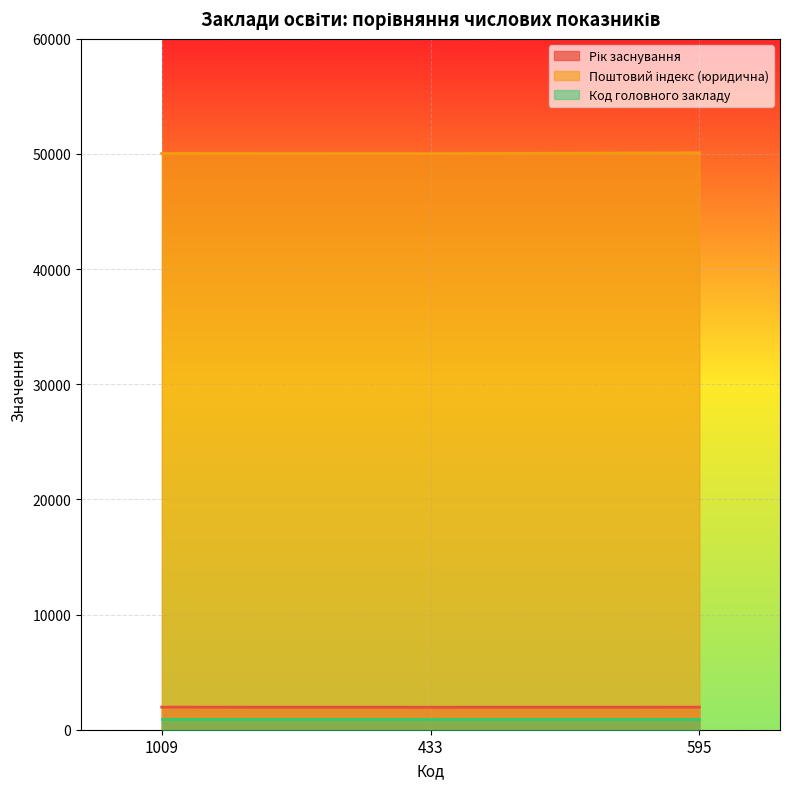

What is the greatest value displayed?

50096